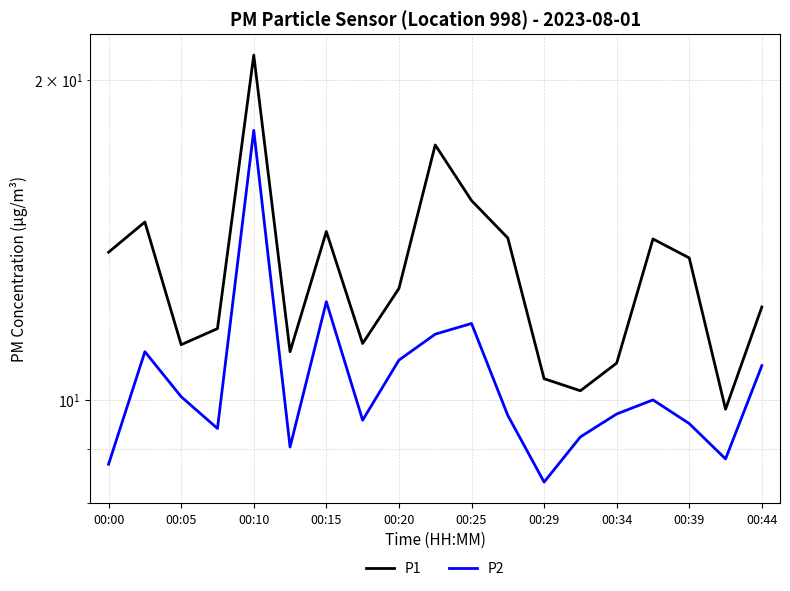

Is the value of P1 at 00:29 greater than the value of P2 at 00:05?

Yes